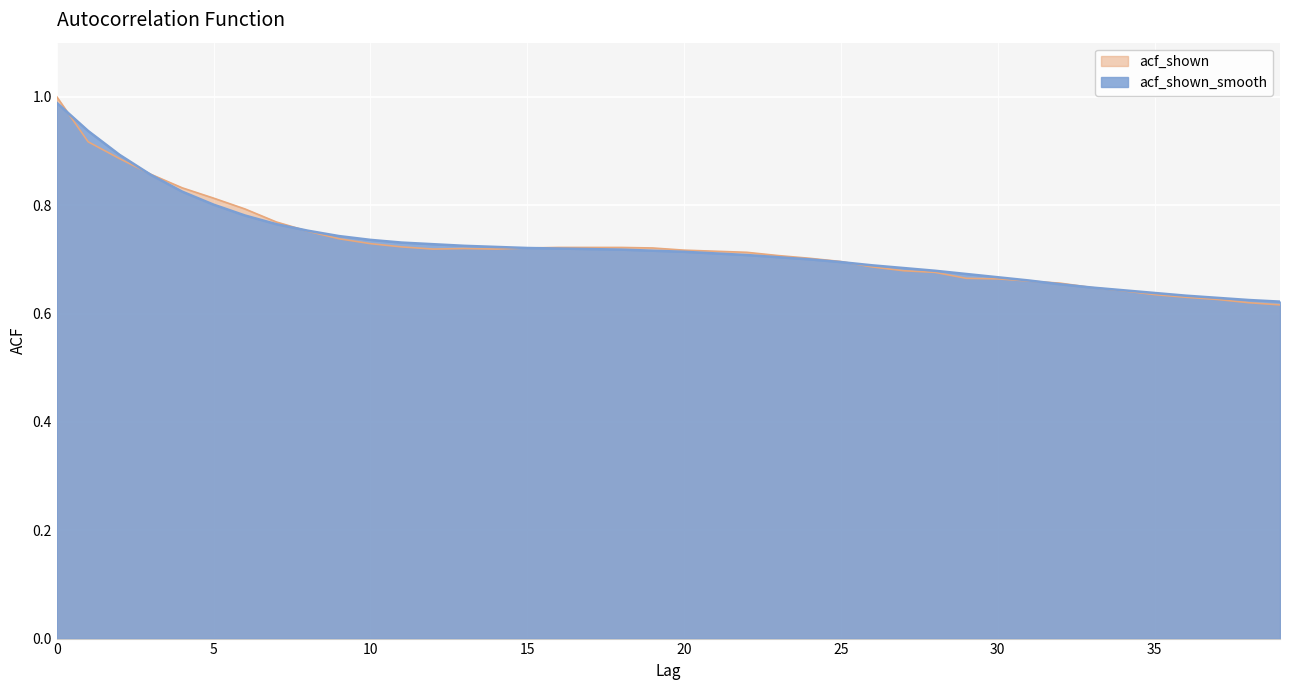

At which label is acf_shown_smooth closest to 0?

39